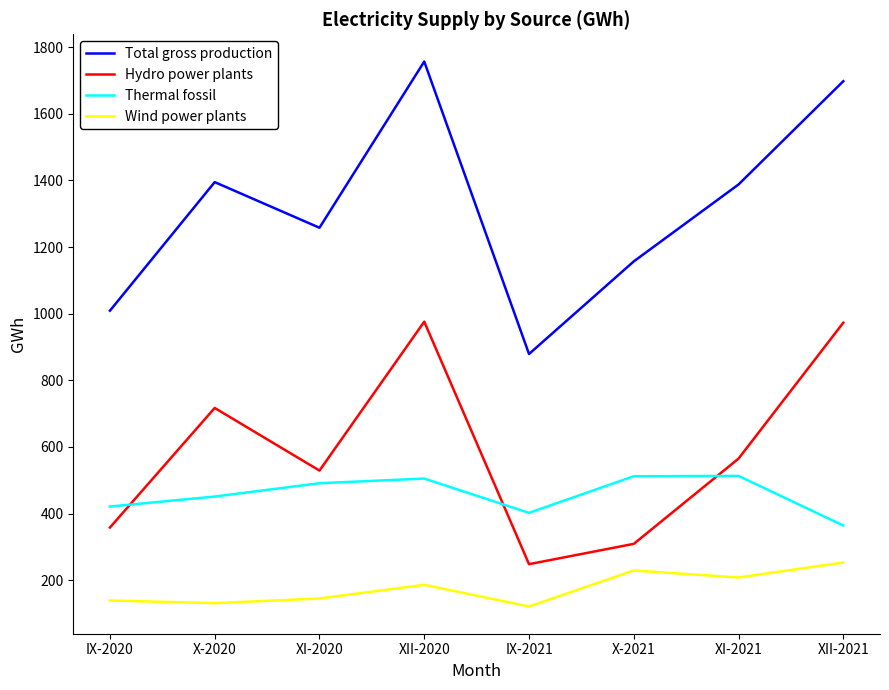

List the series in order of their peak value, highest first.

Total gross production, Hydro power plants, Thermal fossil, Wind power plants